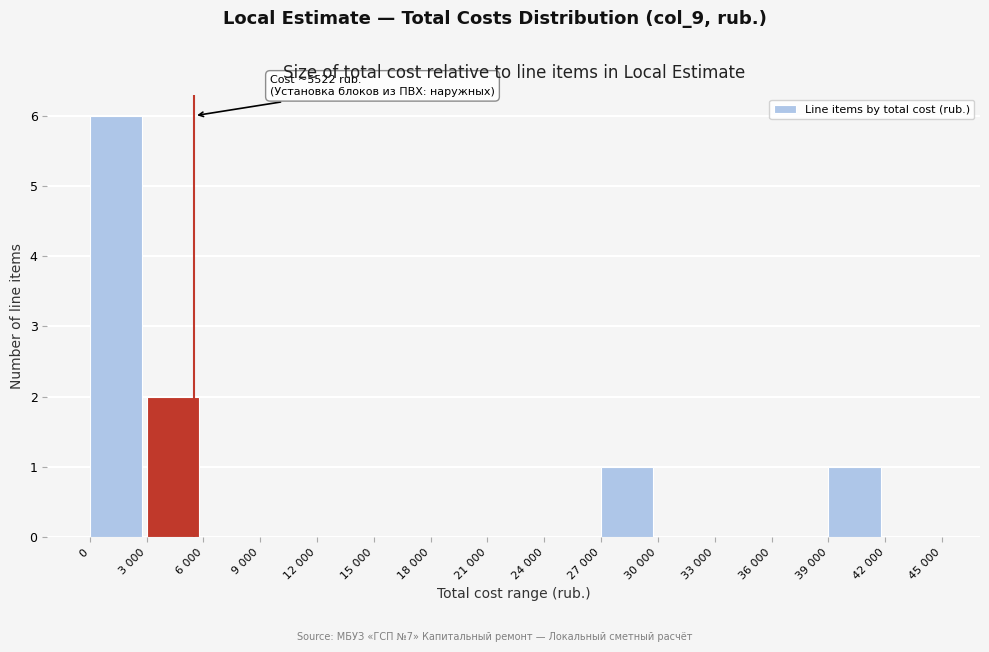

Reading right to left, transcribe all the data shown in this chart.

42 000=0	39 000=1	36 000=0	33 000=0	30 000=0	27 000=1	24 000=0	21 000=0	18 000=0	15 000=0	12 000=0	9 000=0	6 000=0	3 000=2	0=6